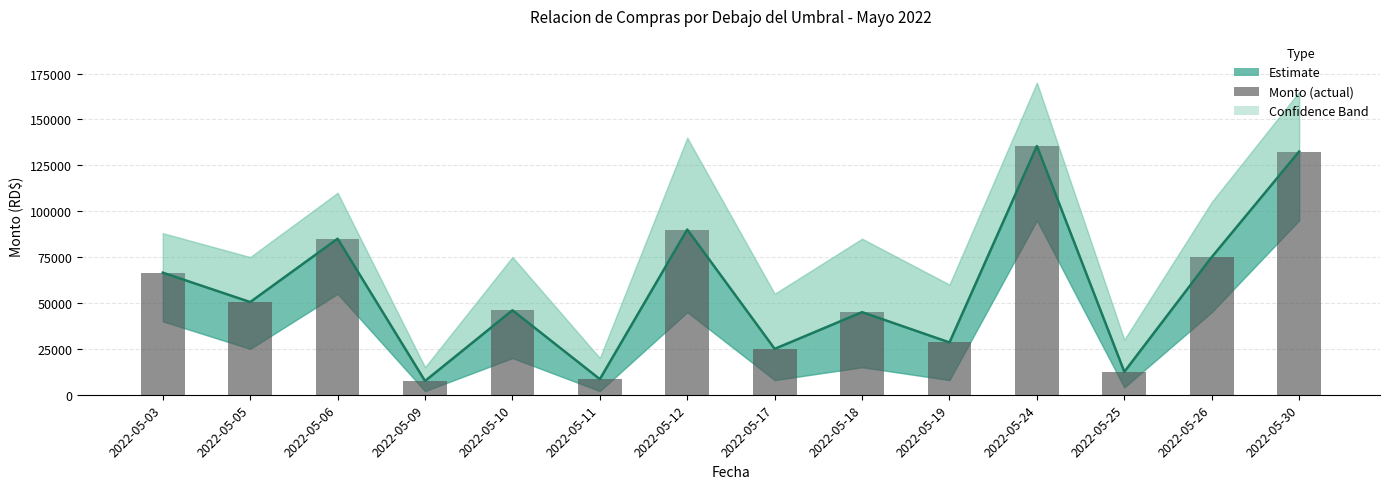

How many data points are above 50500?

6